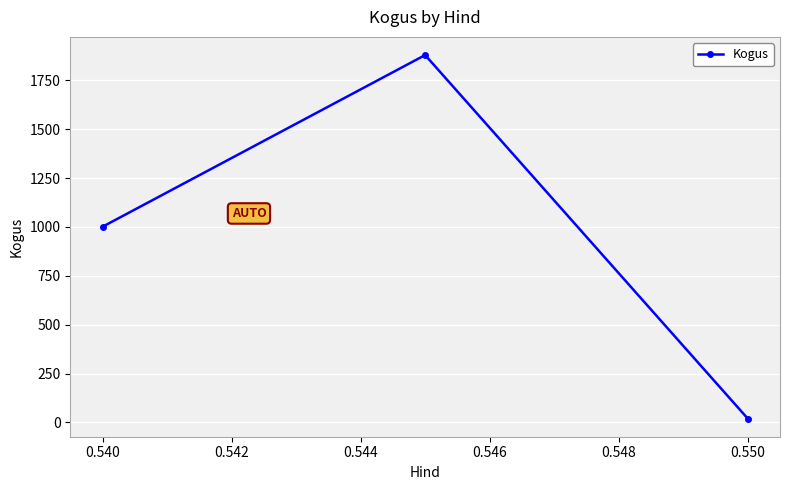

What is the maximum value shown in the chart?

1879